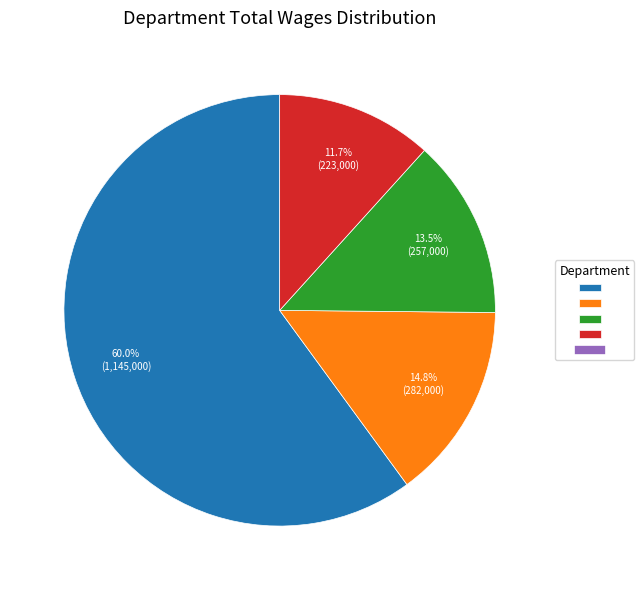

Is there a majority slice in this chart?

Yes